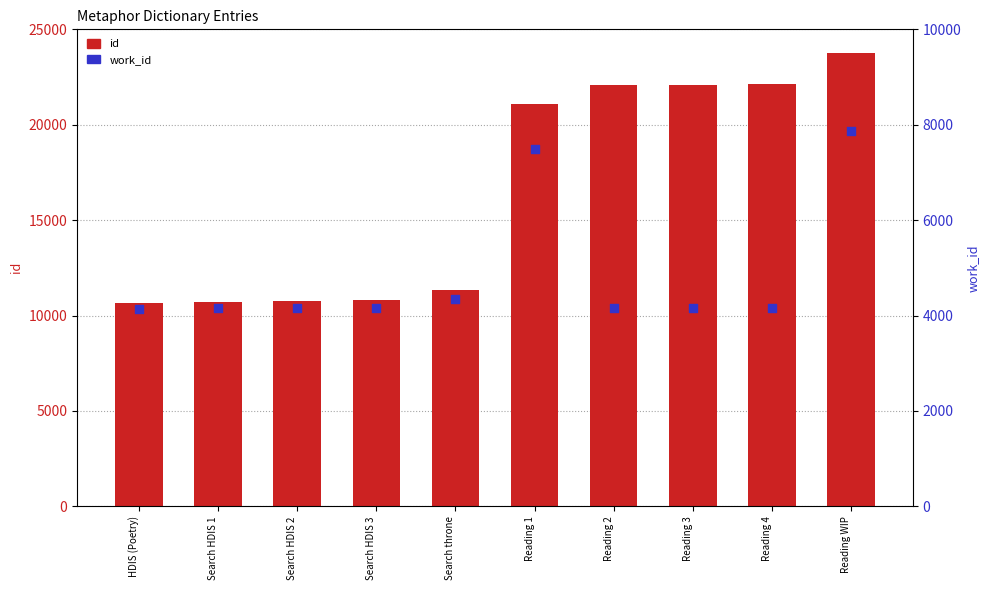

What are all the series names shown in the legend?

id, work_id